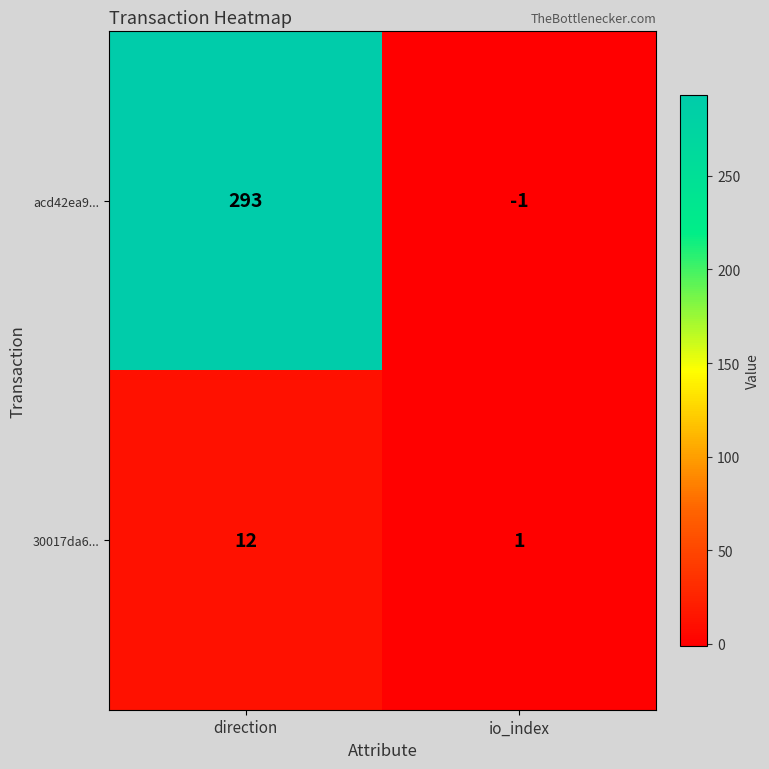

What is the difference between the highest and lowest values at io_index?

2